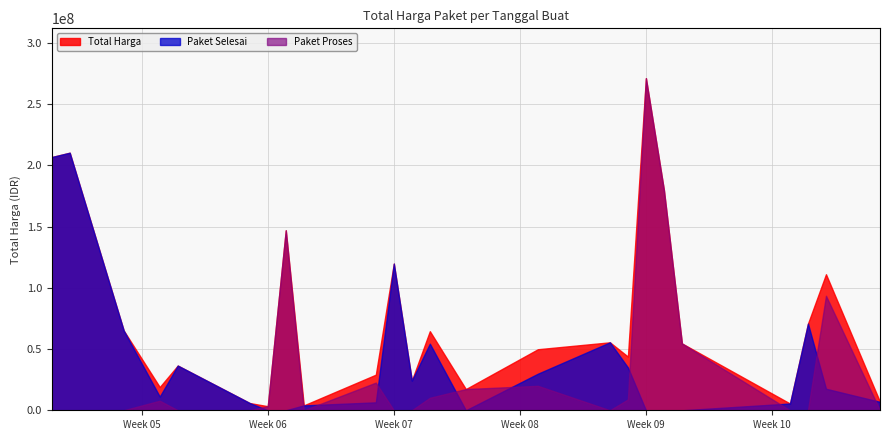

What is the highest value of the Total Harga series?

271250000